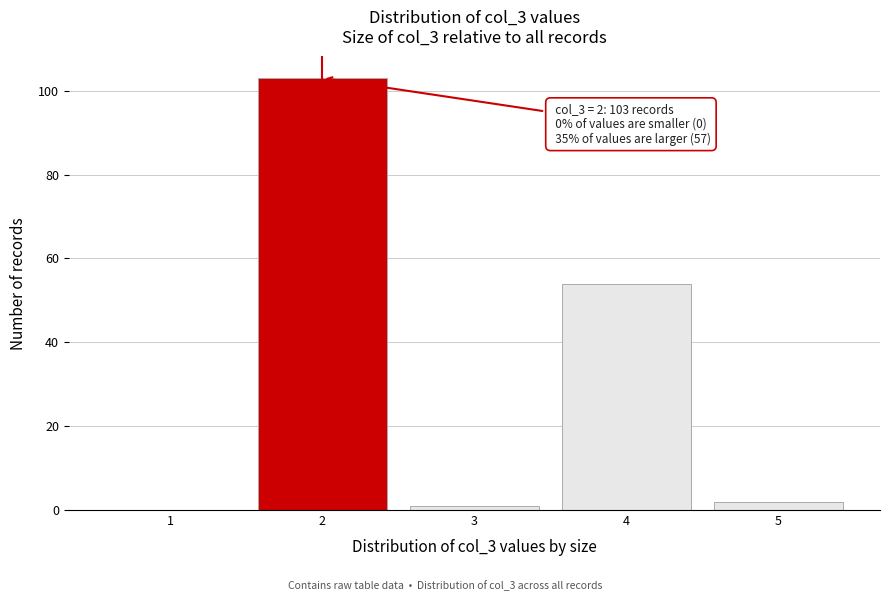

Reading left to right, extract all data points from this chart.

1=0	2=103	3=1	4=54	5=2